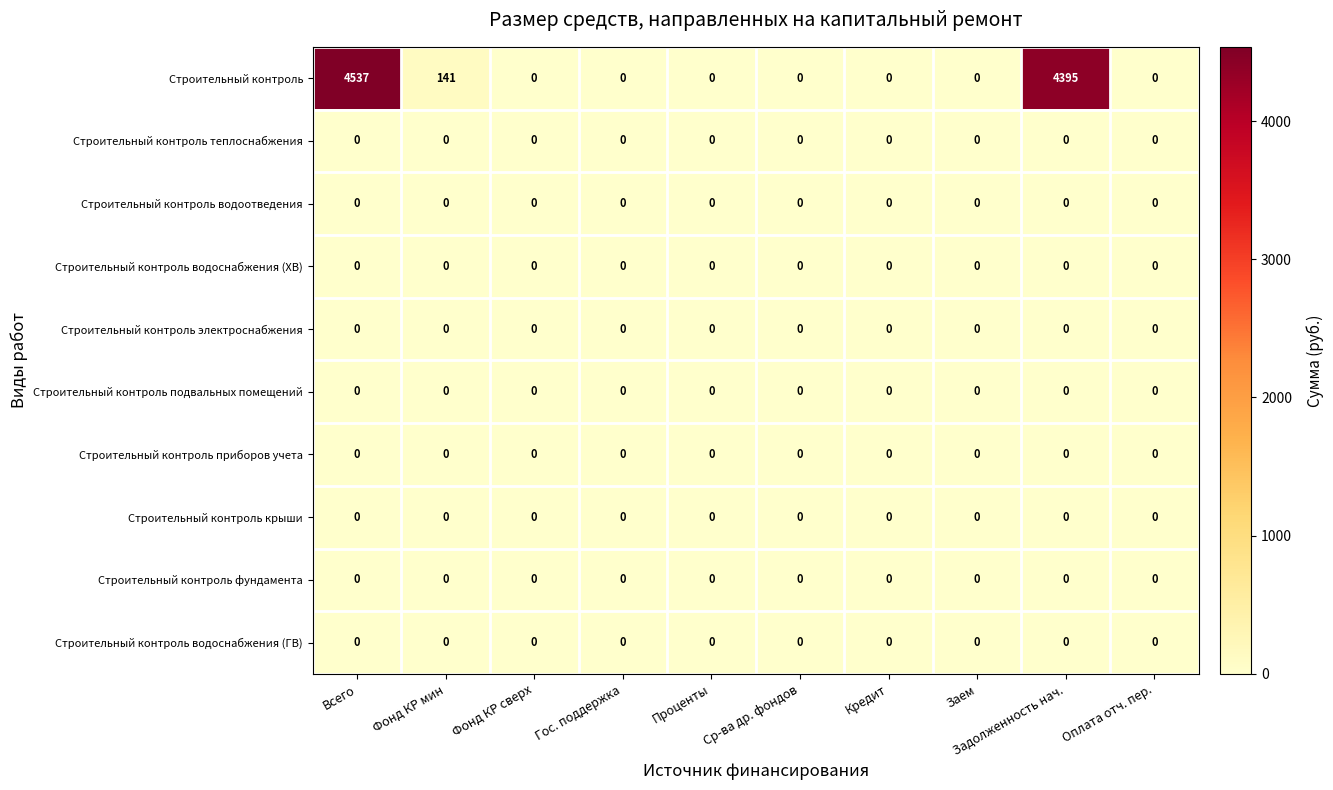

At which category does the chart reach its peak across all series?

Всего